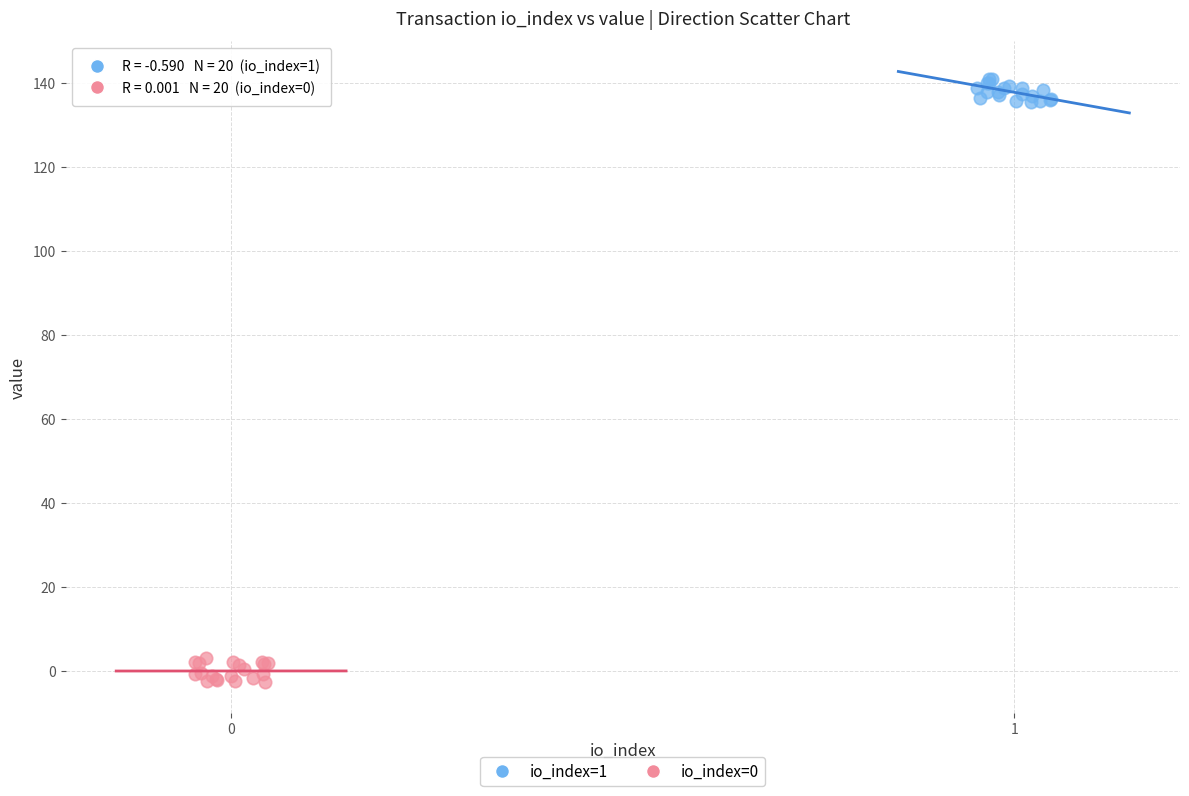

Which series reaches the maximum Y coordinate?

io_index=1